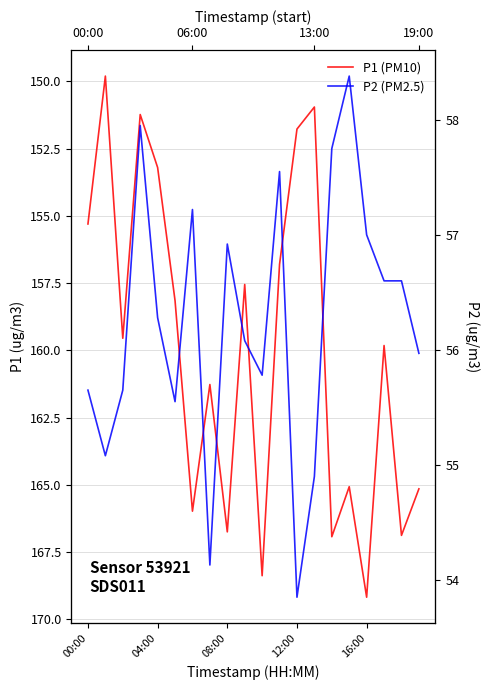

True or false: P1 (PM10) and P2 (PM2.5) intersect in this chart.

False